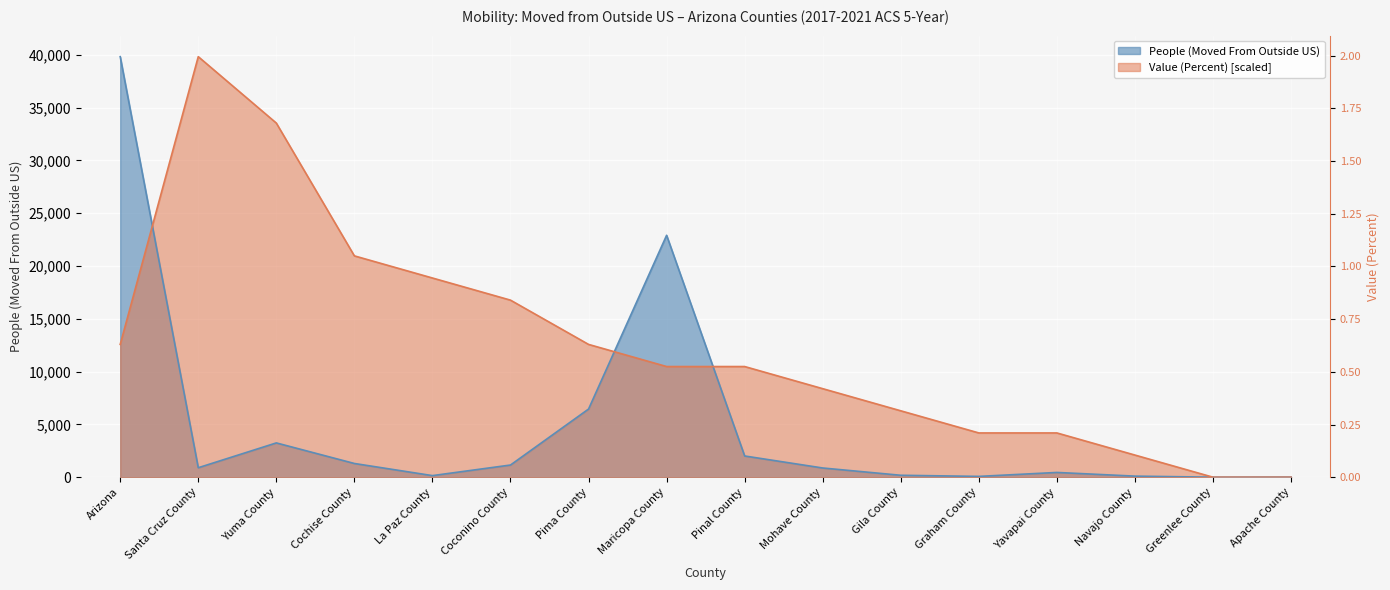

Which label corresponds to the largest value in the chart?

Arizona